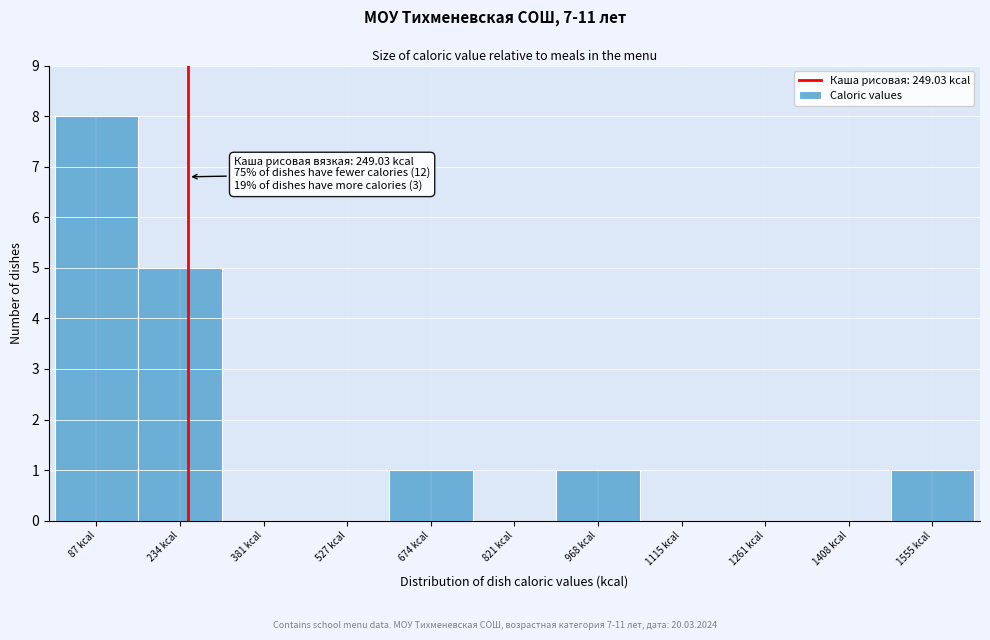

Which range on the x-axis has the tallest bar?

20 to 160